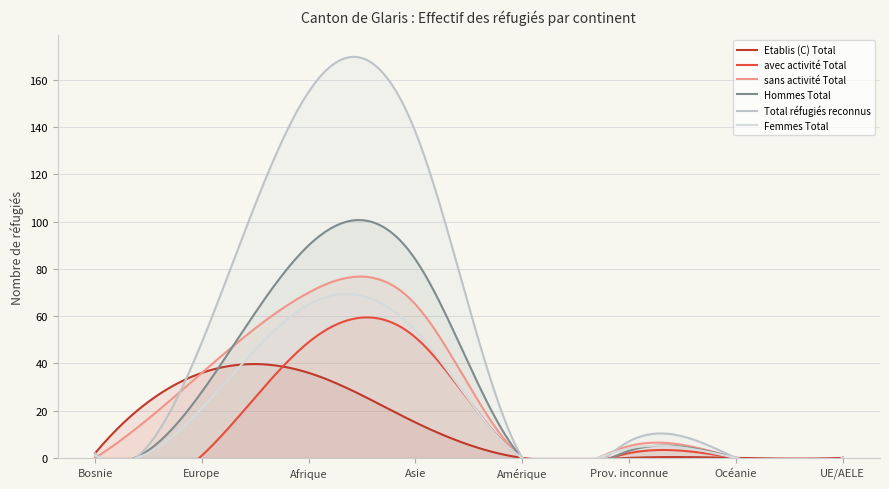

Which category has the highest value across all series?

Afrique